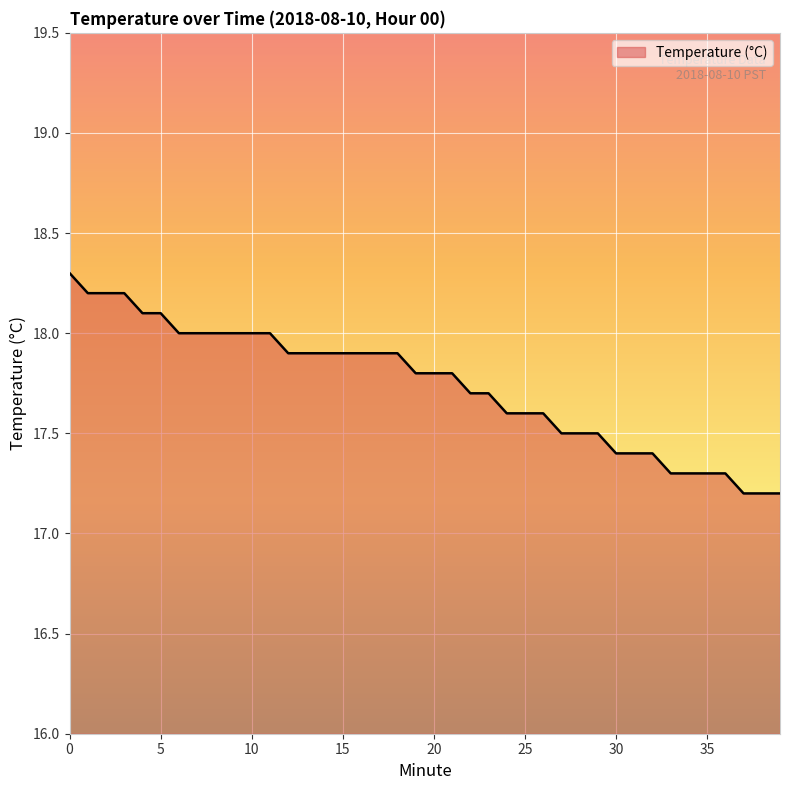

What is the smallest value displayed?

17.2